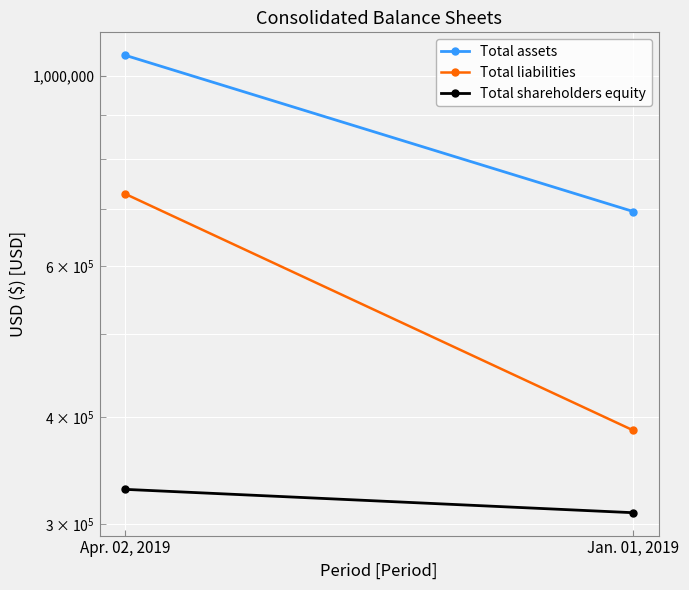

What is the value of the Total liabilities point at the 1st from the left?

728980